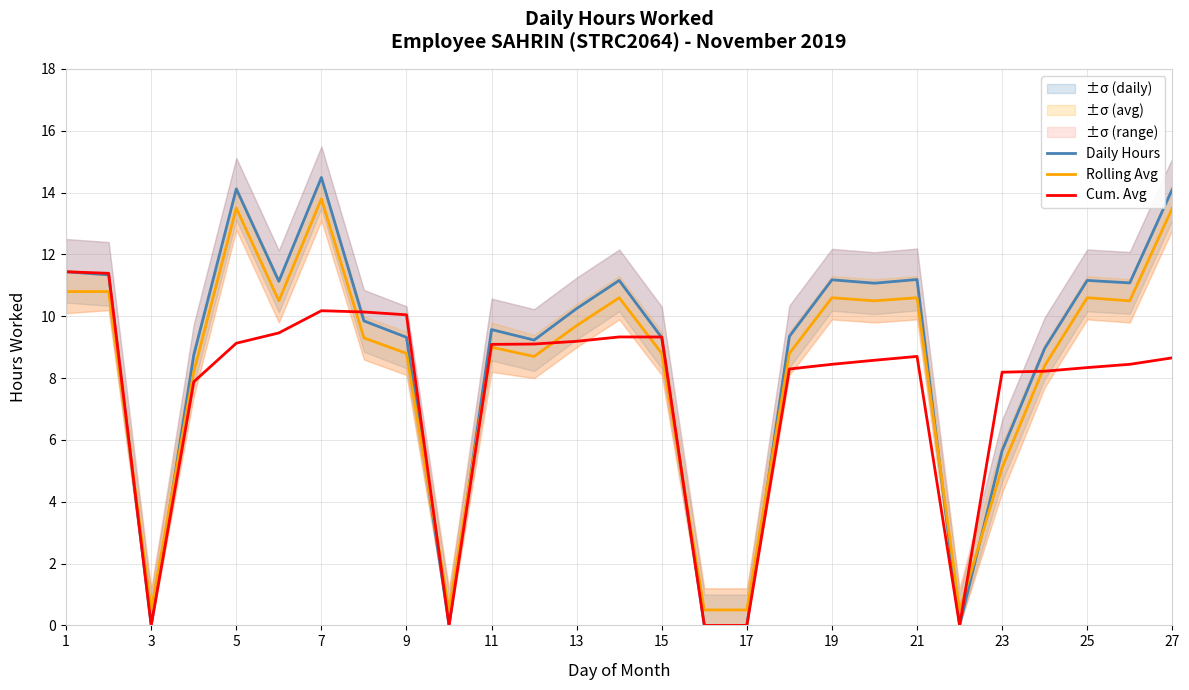

Rank the series by their maximum value, from lowest to highest.

Cum. Avg, Rolling Avg, Daily Hours